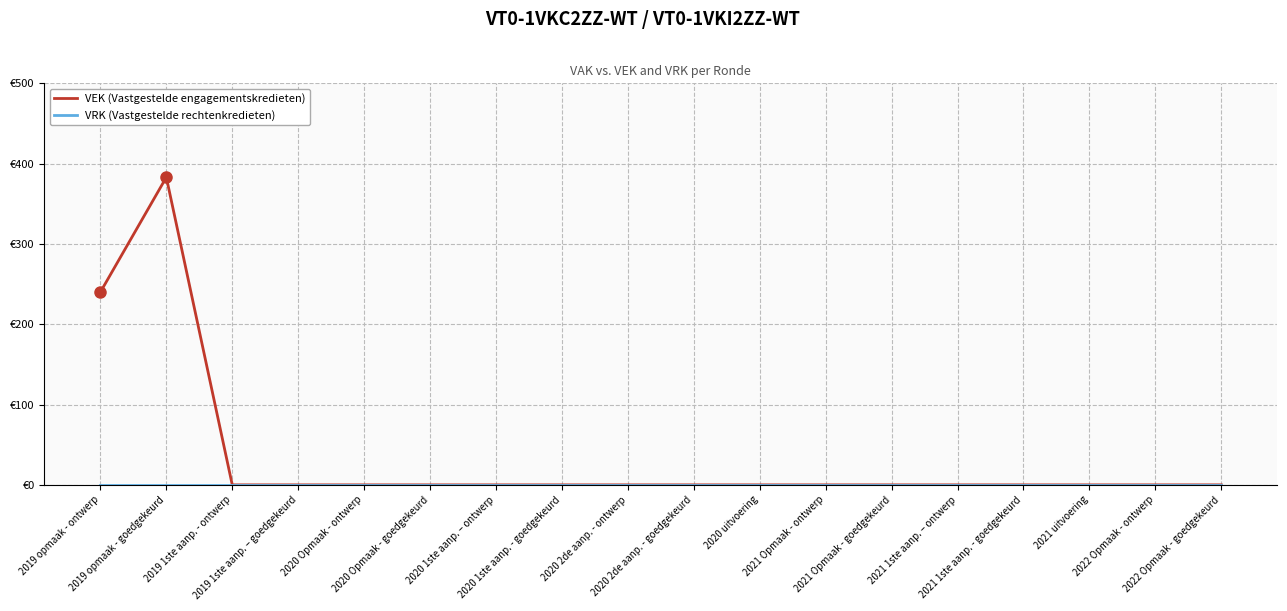

Does the chart display data point markers on the line(s)?

No